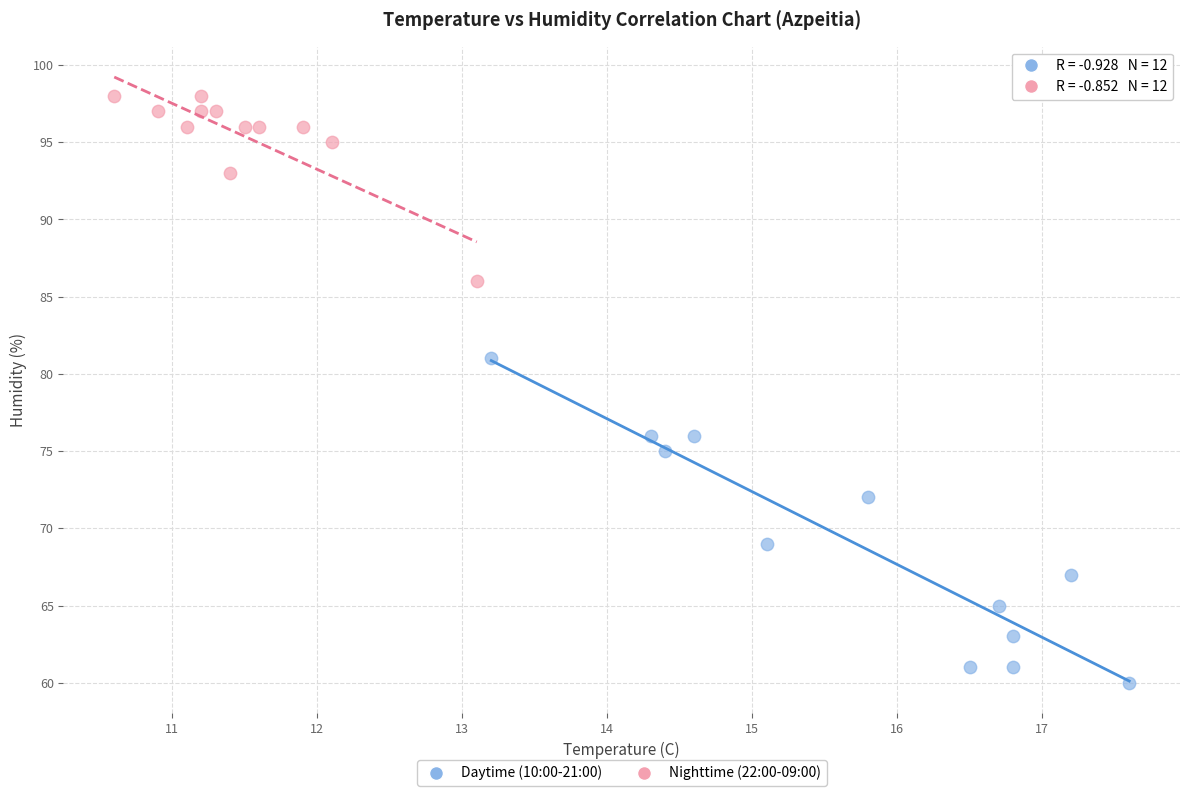

Which series contains the highest Y value?

Nighttime (22:00-09:00)